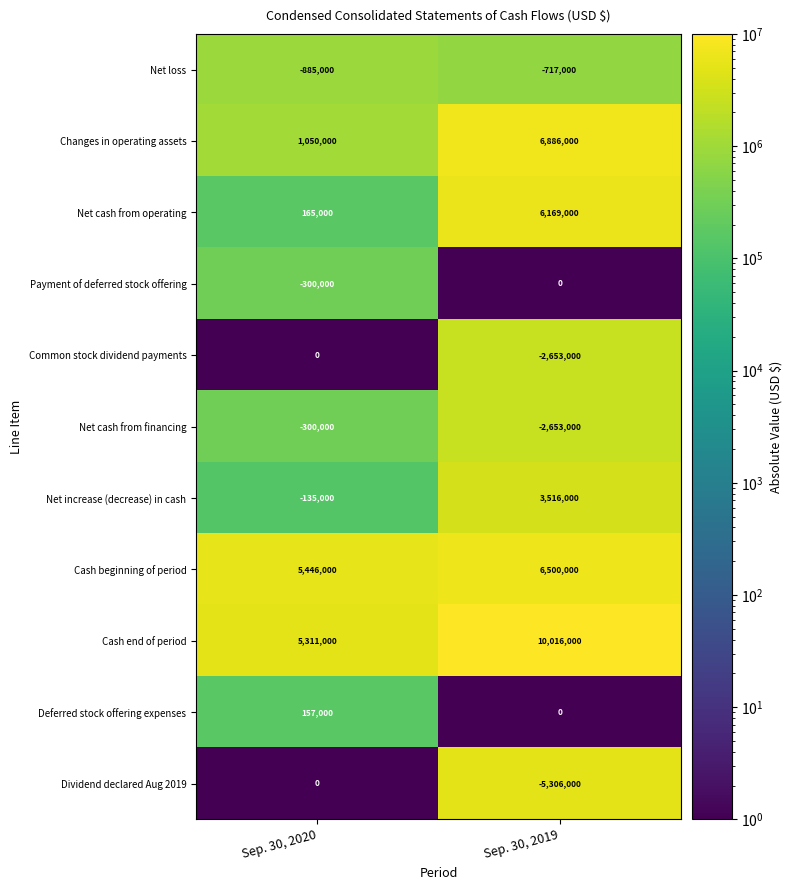

What is the sum of all Net increase (decrease) in cash values?

3381000